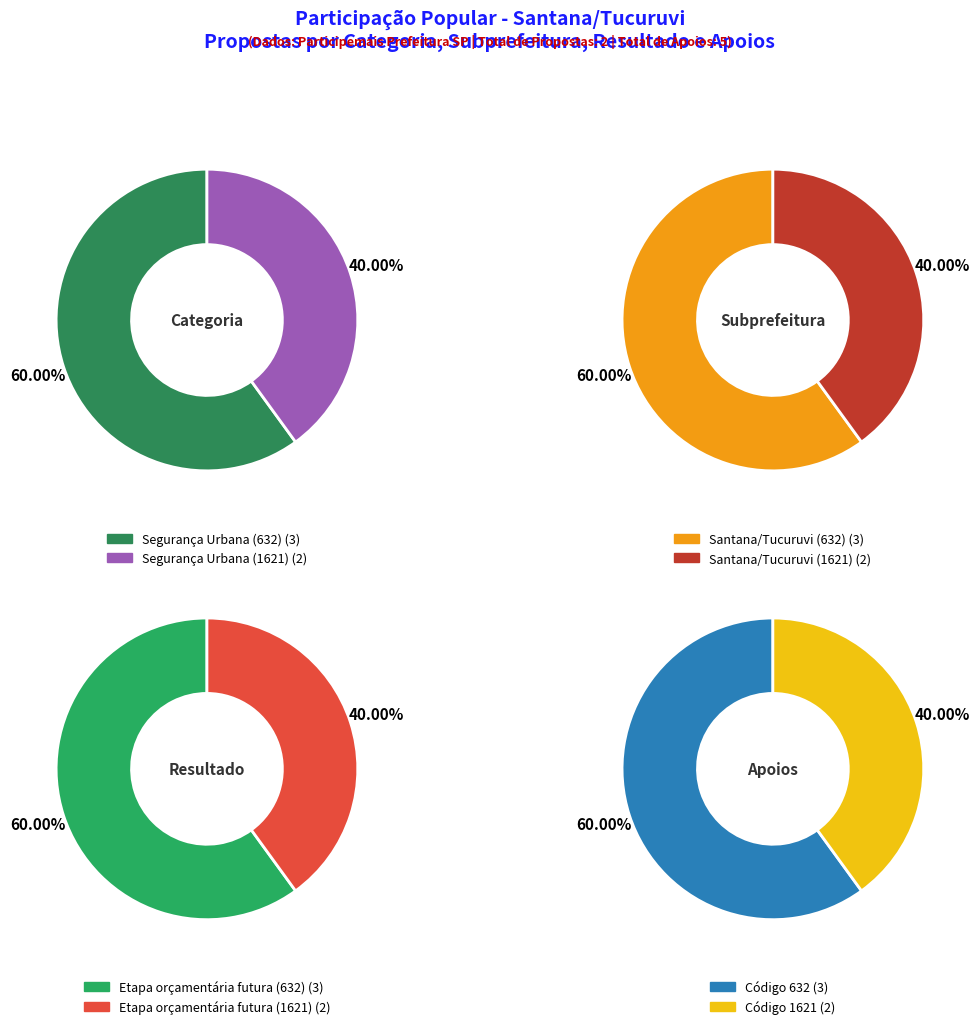

Does any single category account for the majority?

Yes